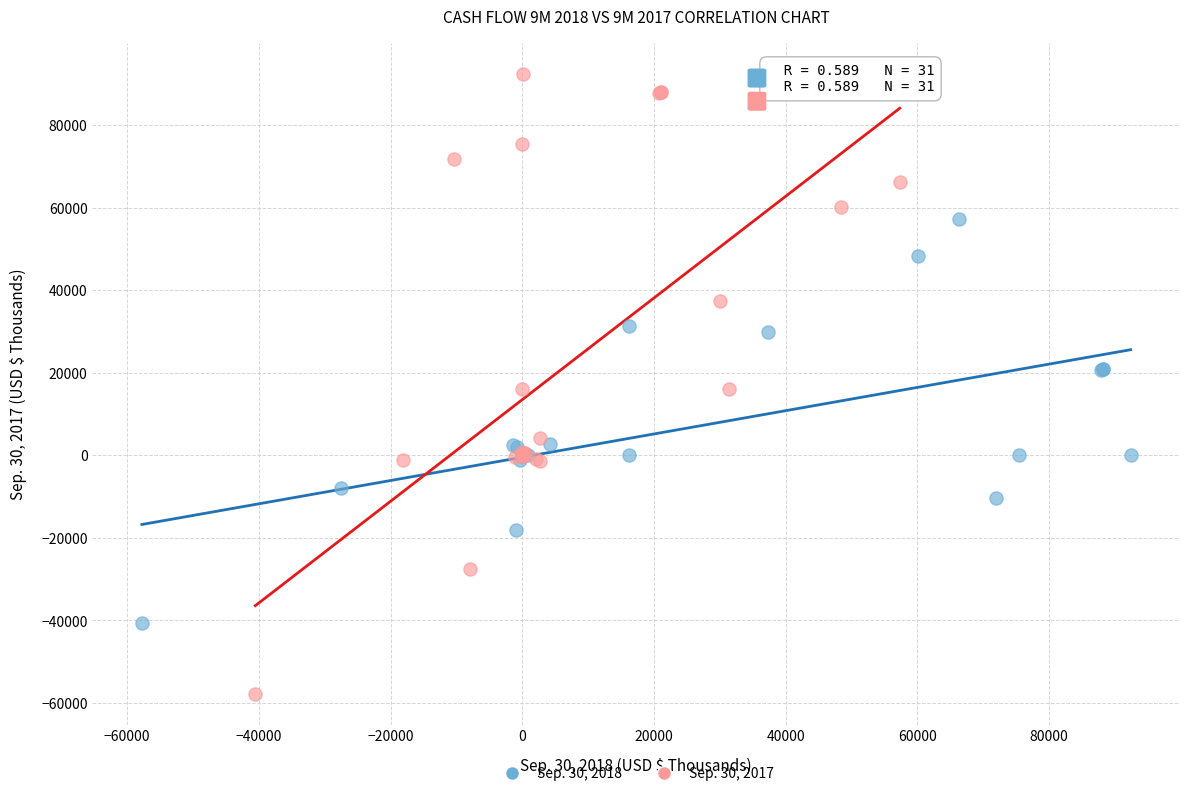

Which series reaches the minimum Y coordinate?

Sep. 30, 2017